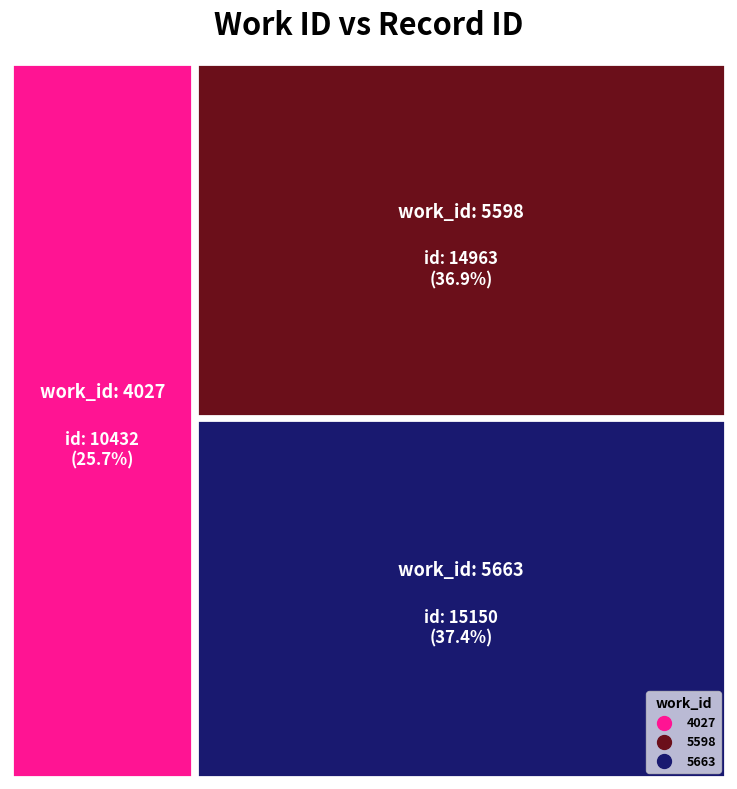

What is the ratio of the value at 5663 to the value at 4027?

1.5